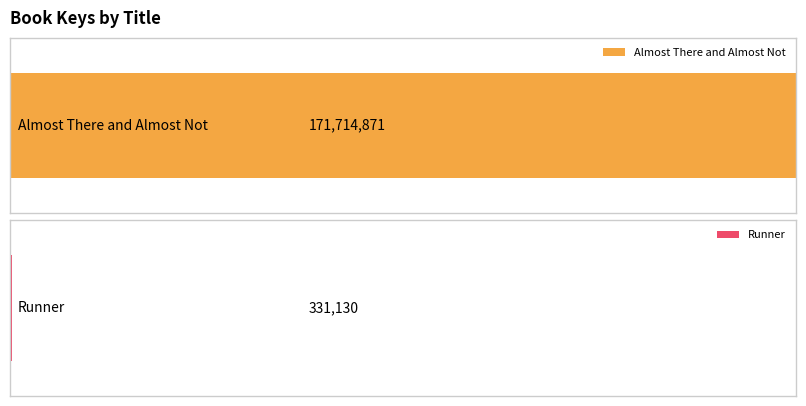

What is the value of the 1st bar from the left?

171714871